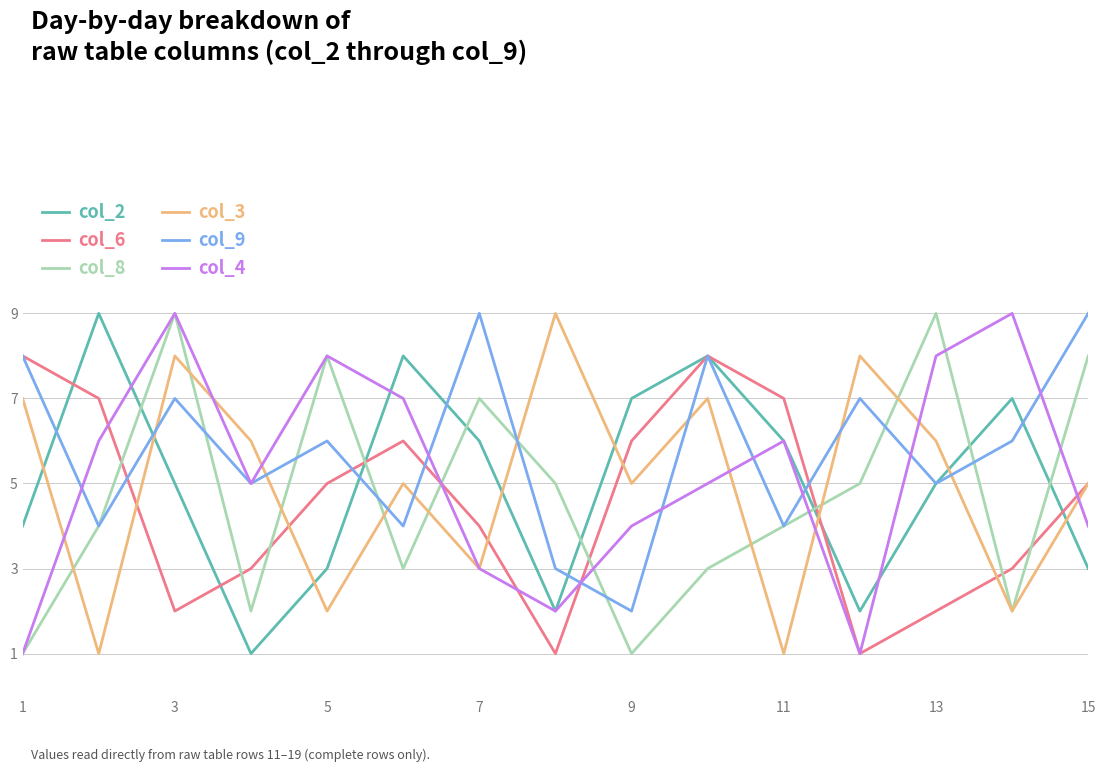

What is the difference between the maximum and second lowest values in the col_4 series?

8